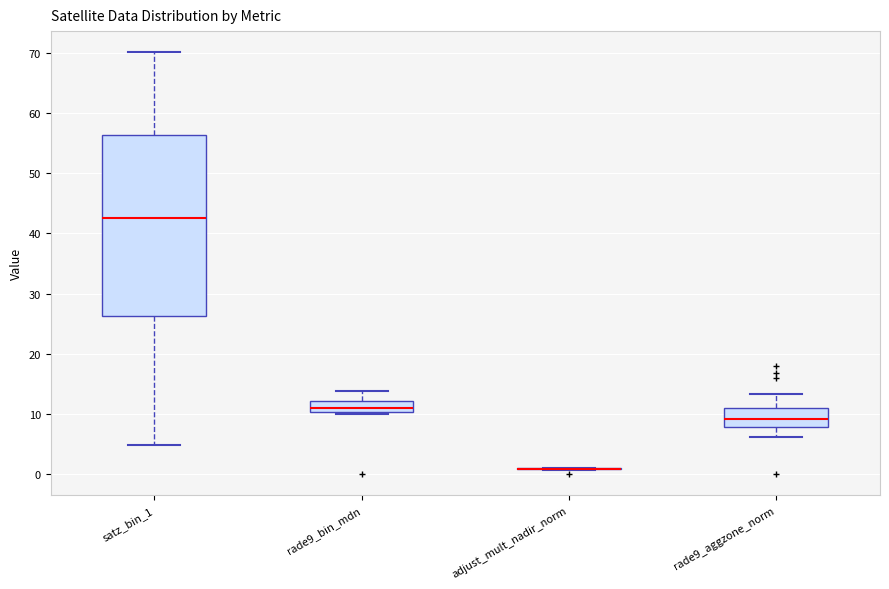

Reading left to right, transcribe this box plot: for each box, give where its median line is, the range the box spans, and where its two whiskers end, as read against the y-axis. The values are not printed on the chart, so give them approximately, as read against the axis.

satz_bin_1: median 43, box 26 to 56, whiskers 5 to 70
rade9_bin_mdn: median 11, box 10 to 12, whiskers 10 (just below the box's lower edge) to 14
adjust_mult_nadir_norm: box collapsed to a line at 1, whiskers 1 to 1
rade9_aggzone_norm: median 9, box 8 to 11, whiskers 6 to 13